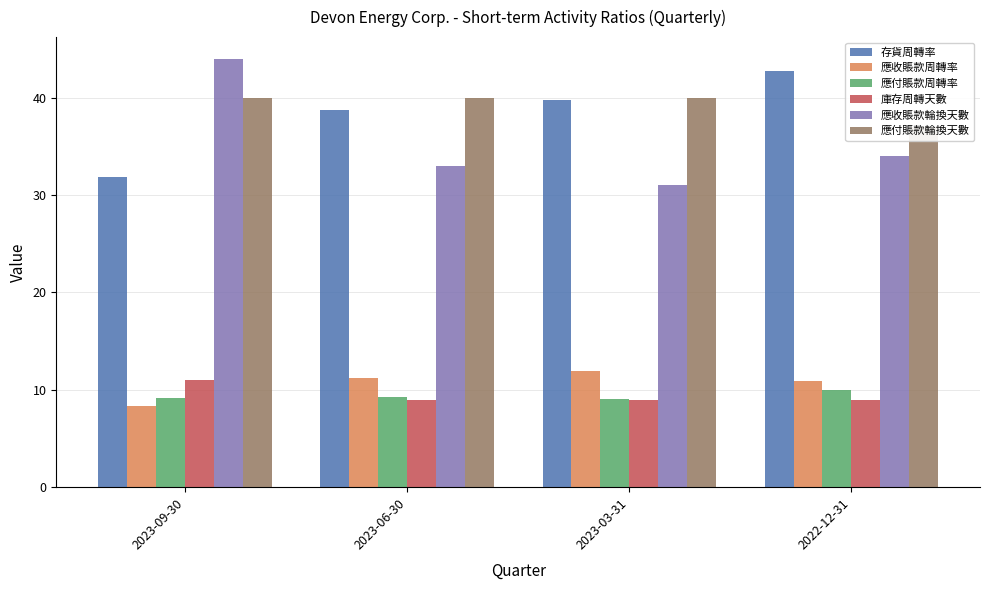

What is the spread (max minus min) of values at 2023-06-30?

31.0